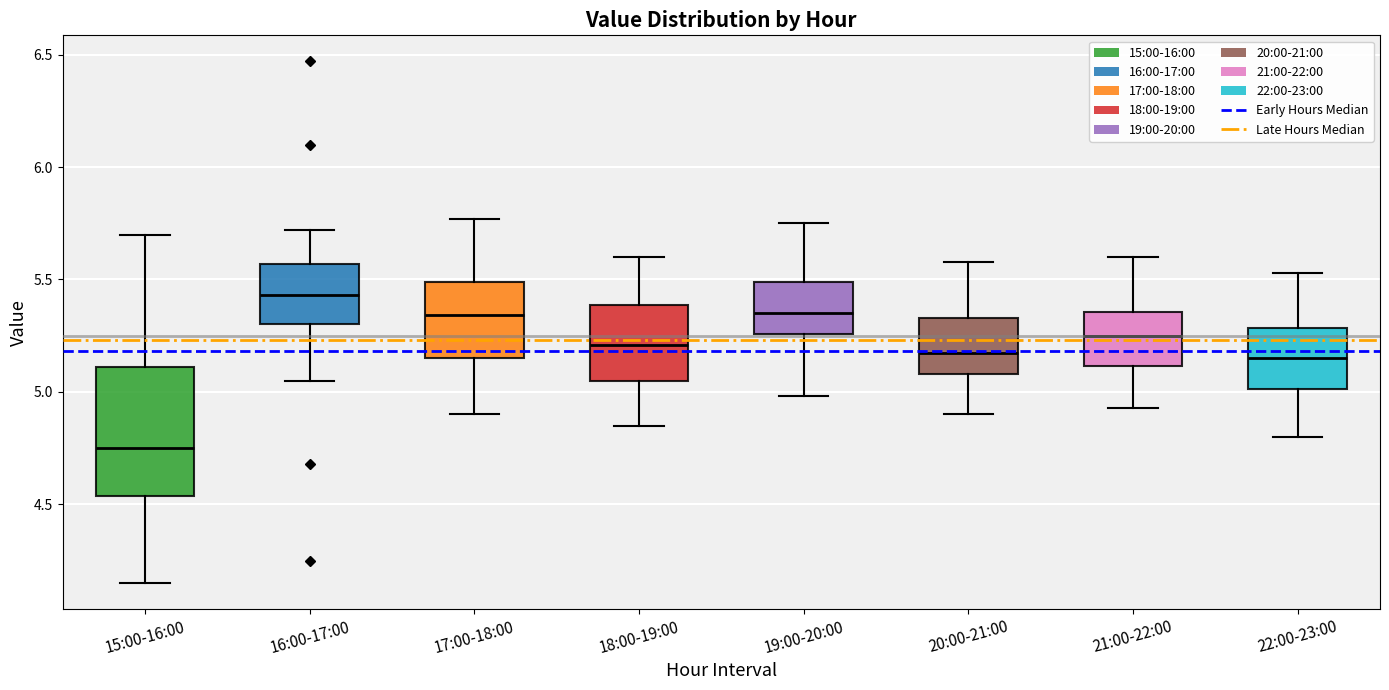

Reading left to right, transcribe this box plot: for each box, give where its median line is, the range the box spans, and where its two whiskers end, as read against the y-axis. The values are not printed on the chart, so give them approximately, as read against the axis.

15:00-16:00: median 4.75, box 4.55 to 5.10, whiskers 4.15 to 5.70
16:00-17:00: median 5.45, box 5.30 to 5.55, whiskers 5.05 to 5.70
17:00-18:00: median 5.35, box 5.15 to 5.50, whiskers 4.90 to 5.75
18:00-19:00: median 5.20, box 5.05 to 5.40, whiskers 4.85 to 5.60
19:00-20:00: median 5.35, box 5.25 to 5.50, whiskers 5.00 to 5.75
20:00-21:00: median 5.20, box 5.10 to 5.35, whiskers 4.90 to 5.60
21:00-22:00: median 5.25, box 5.10 to 5.35, whiskers 4.95 to 5.60
22:00-23:00: median 5.15, box 5.00 to 5.30, whiskers 4.80 to 5.55